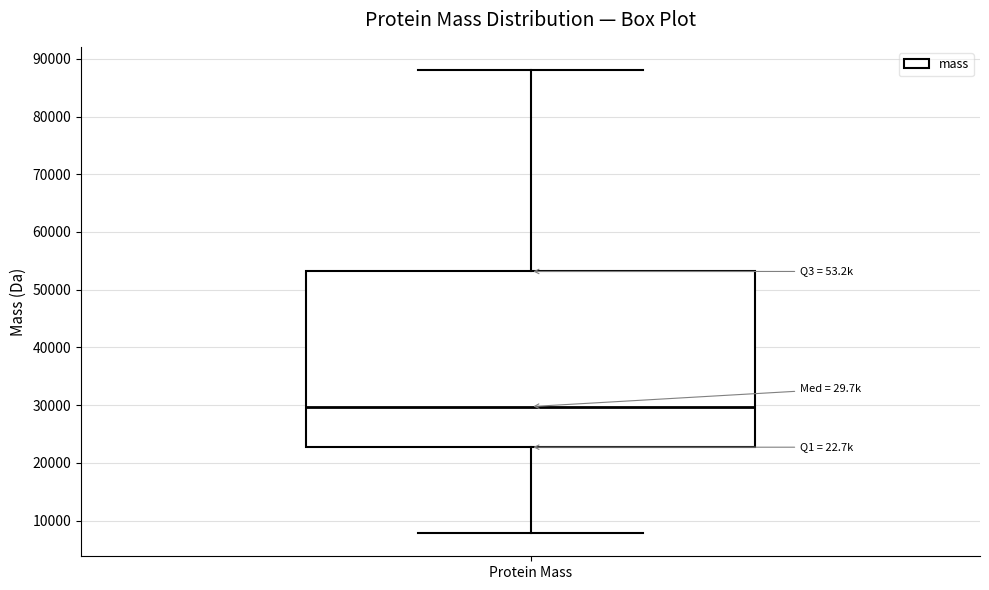

Where is the lower edge of the box for Protein Mass on the y-axis? The values are not printed on the chart, so give them approximately, as read against the axis.

23000